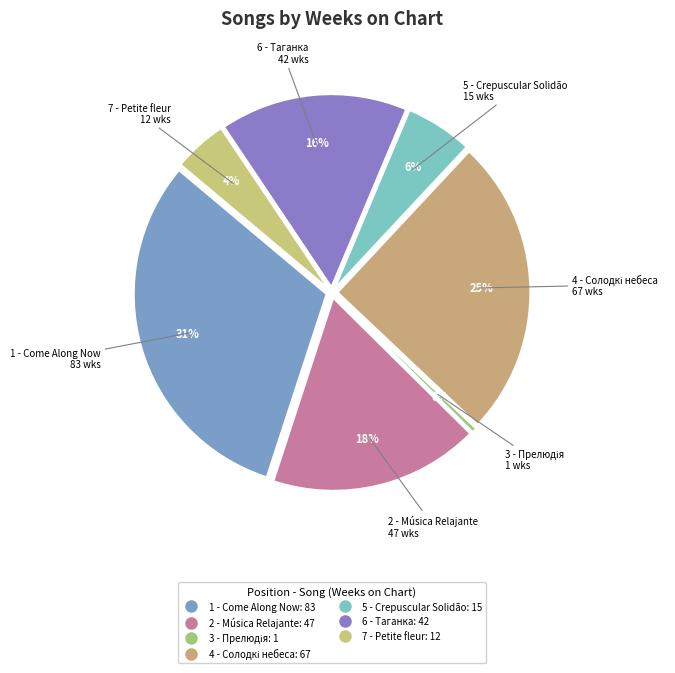

The 3 - Прелюдія slice represents 1% of the pie. True or false?

False